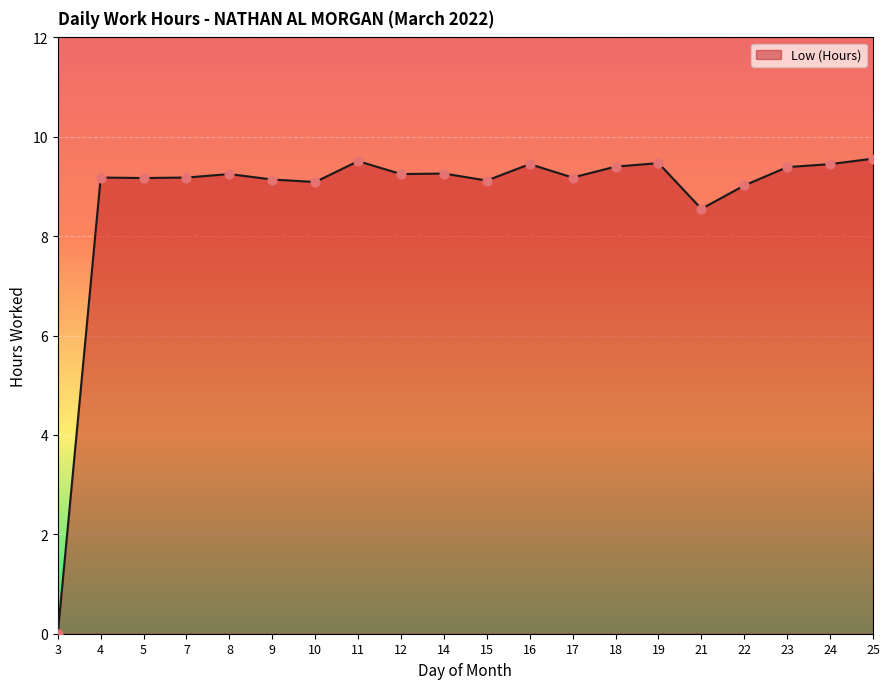

Approximately how many times larger is the value at 8 compared to 10?

1.0